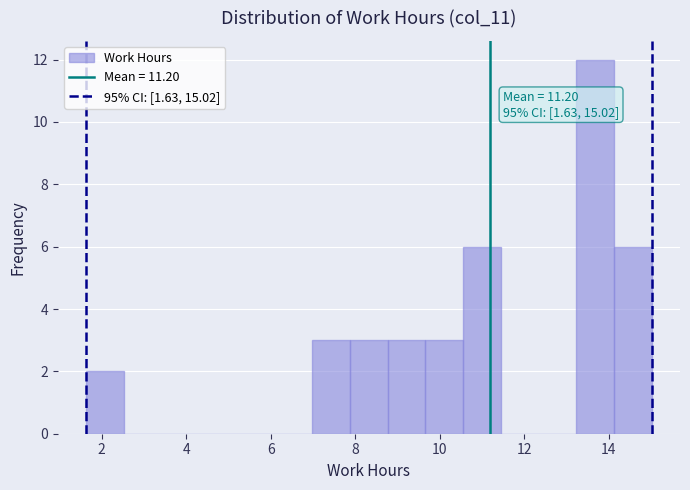

Which range on the x-axis has the tallest bar?

13.2 to 14.2